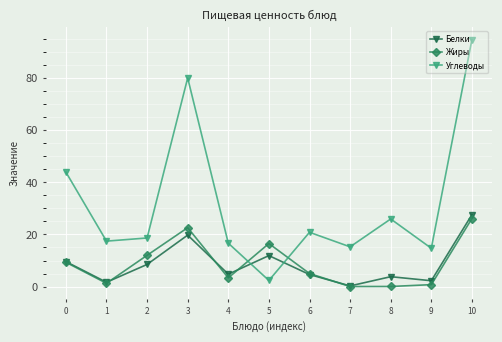

Between 2 and 6, which series saw the biggest shift?

Жиры